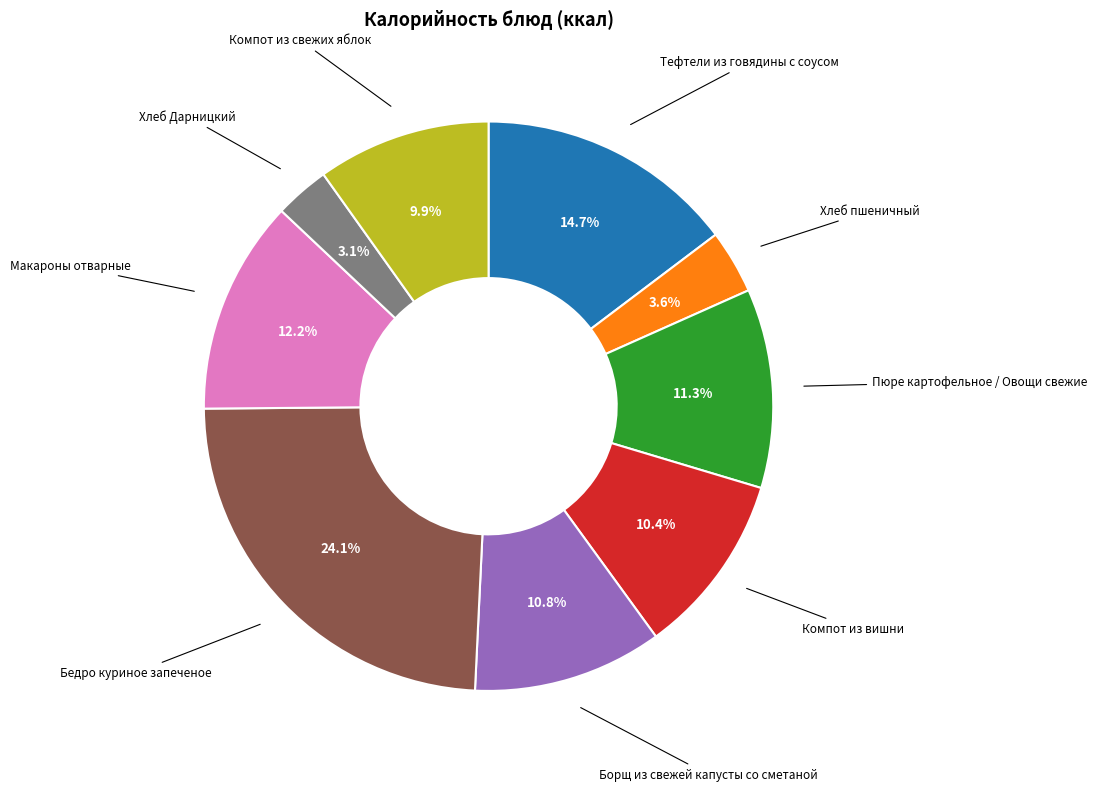

Is there a majority slice in this chart?

No